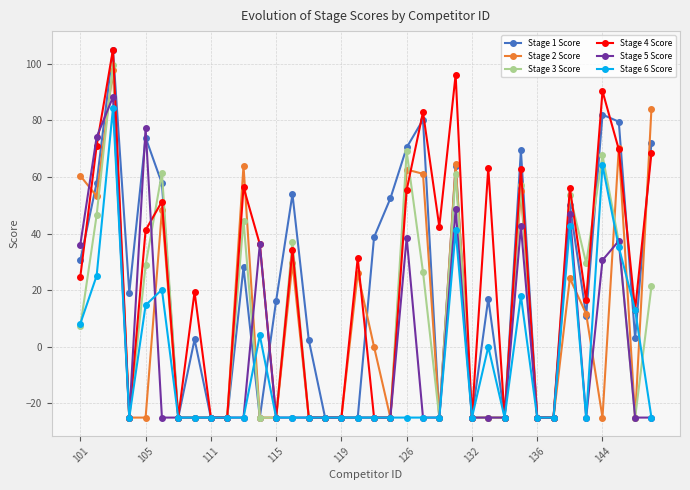

What is the maximum value for Stage 3 Score?

99.6